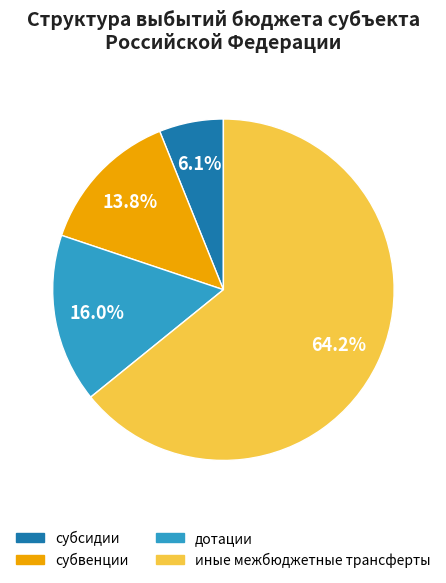

Which slice is the largest?

иные межбюджетные трансферты